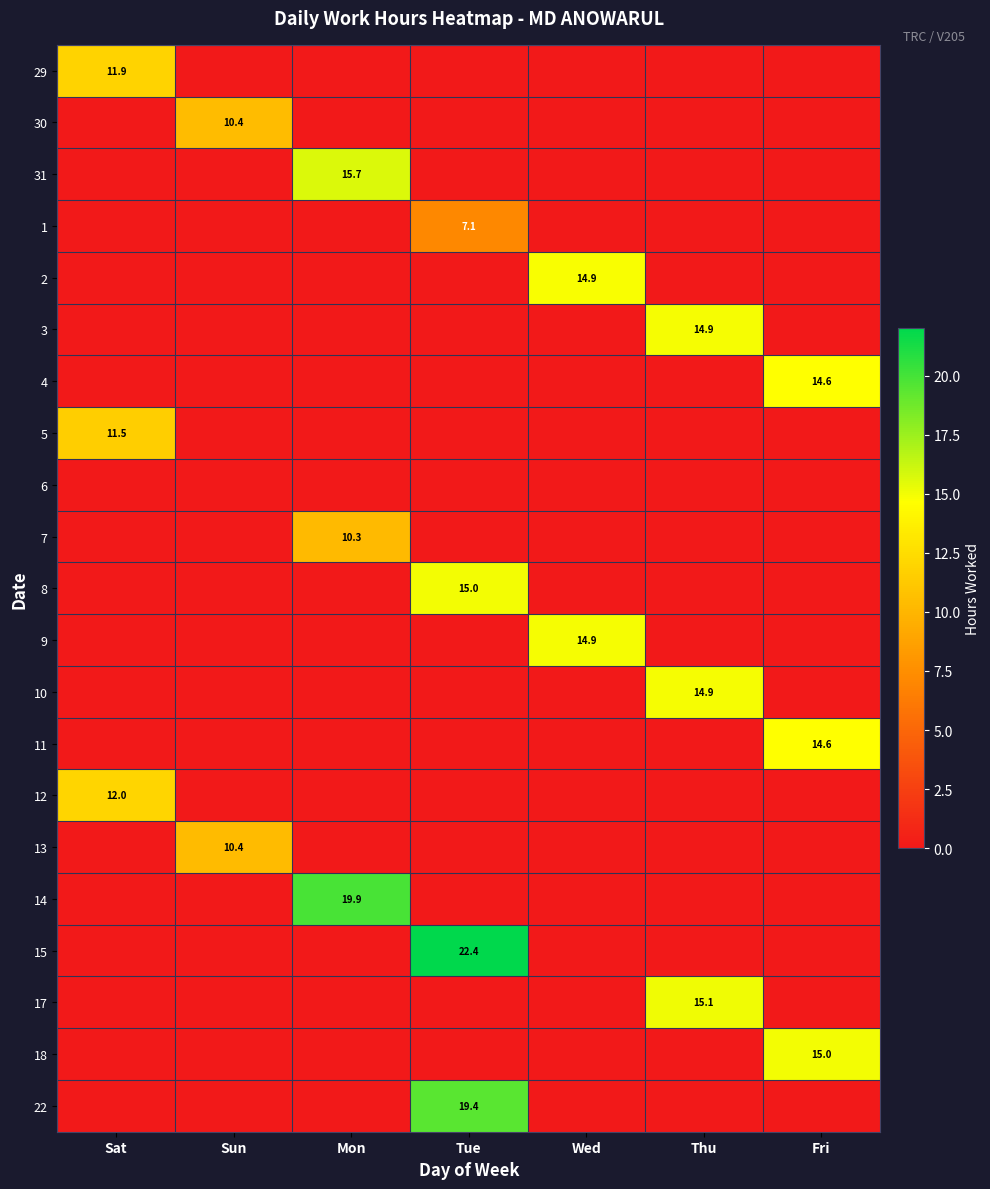

The value of 22 at Tue is 7.8. True or false?

False